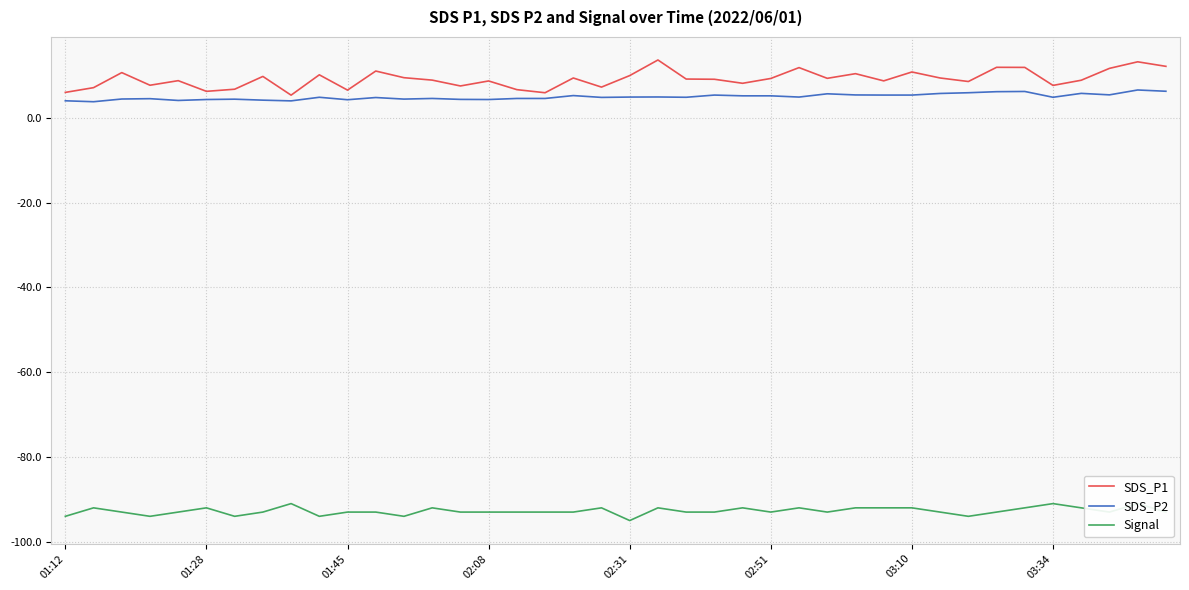

What is the minimum value for SDS_P2?

3.8